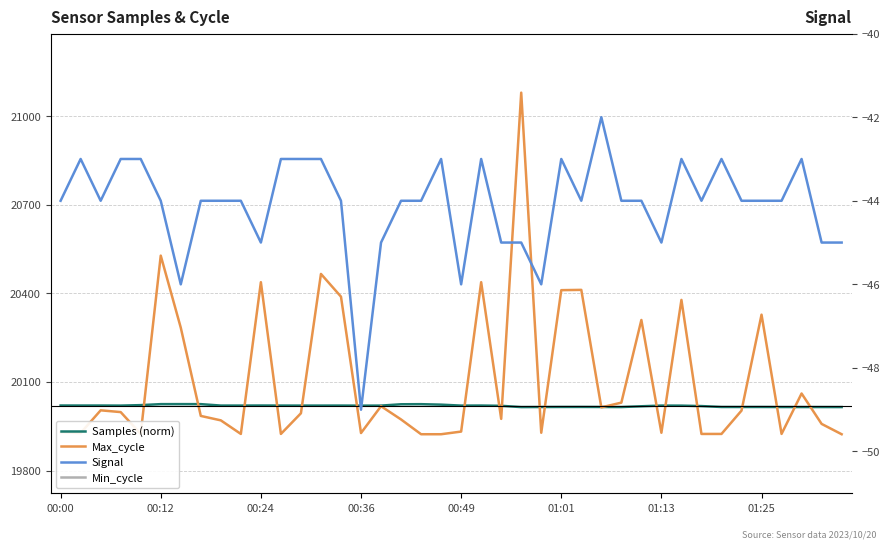

How many data points in Max_cycle are less than 19994?

20